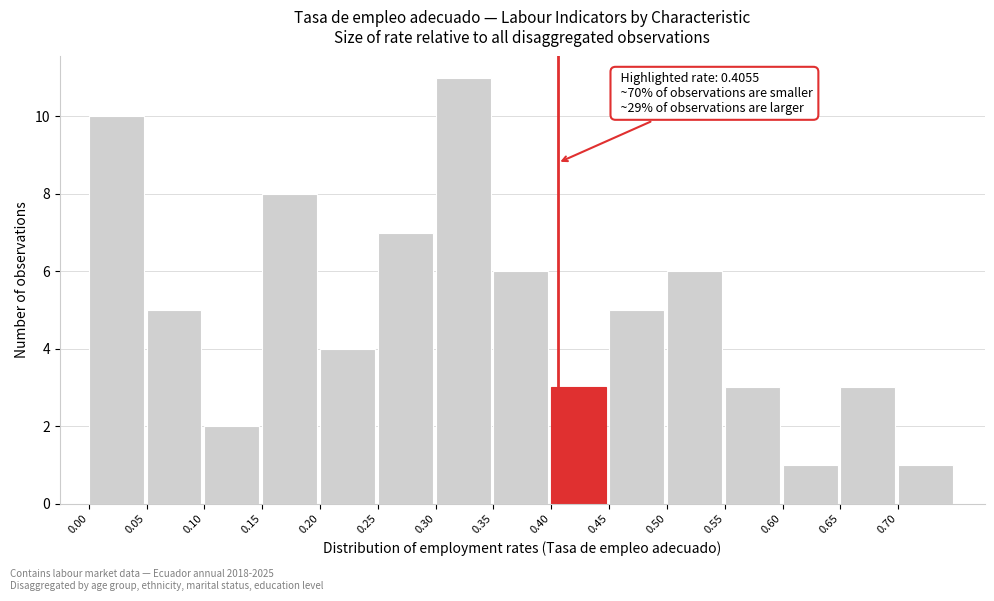

Over which range of the x-axis is the bar tallest?

0.30 to 0.35